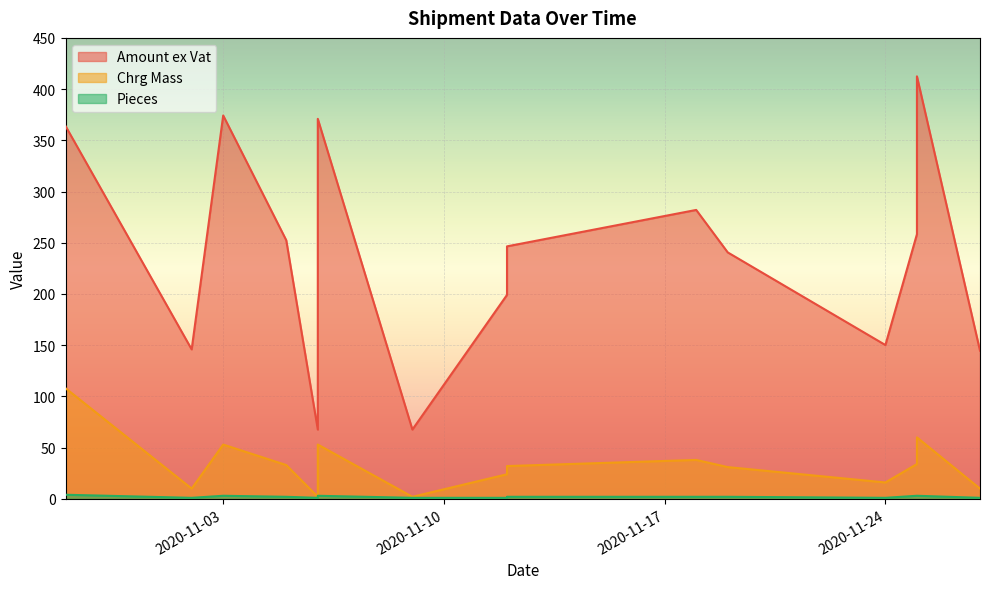

What is the spread (max minus min) of values at 2020-11-19?

238.6